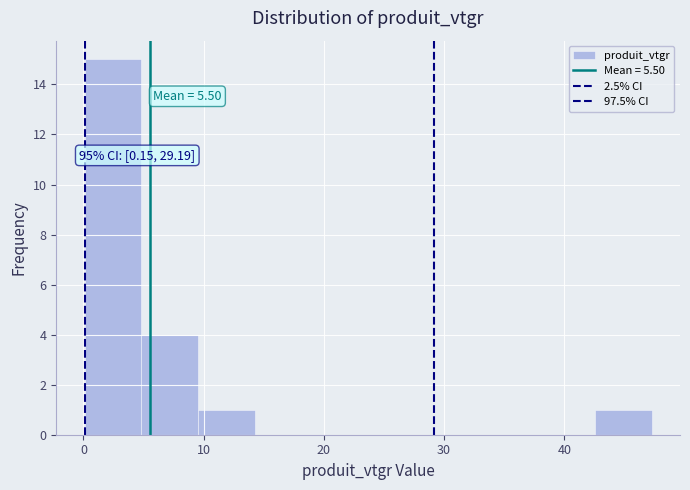

Over which range of the x-axis is the bar tallest?

0 to 5